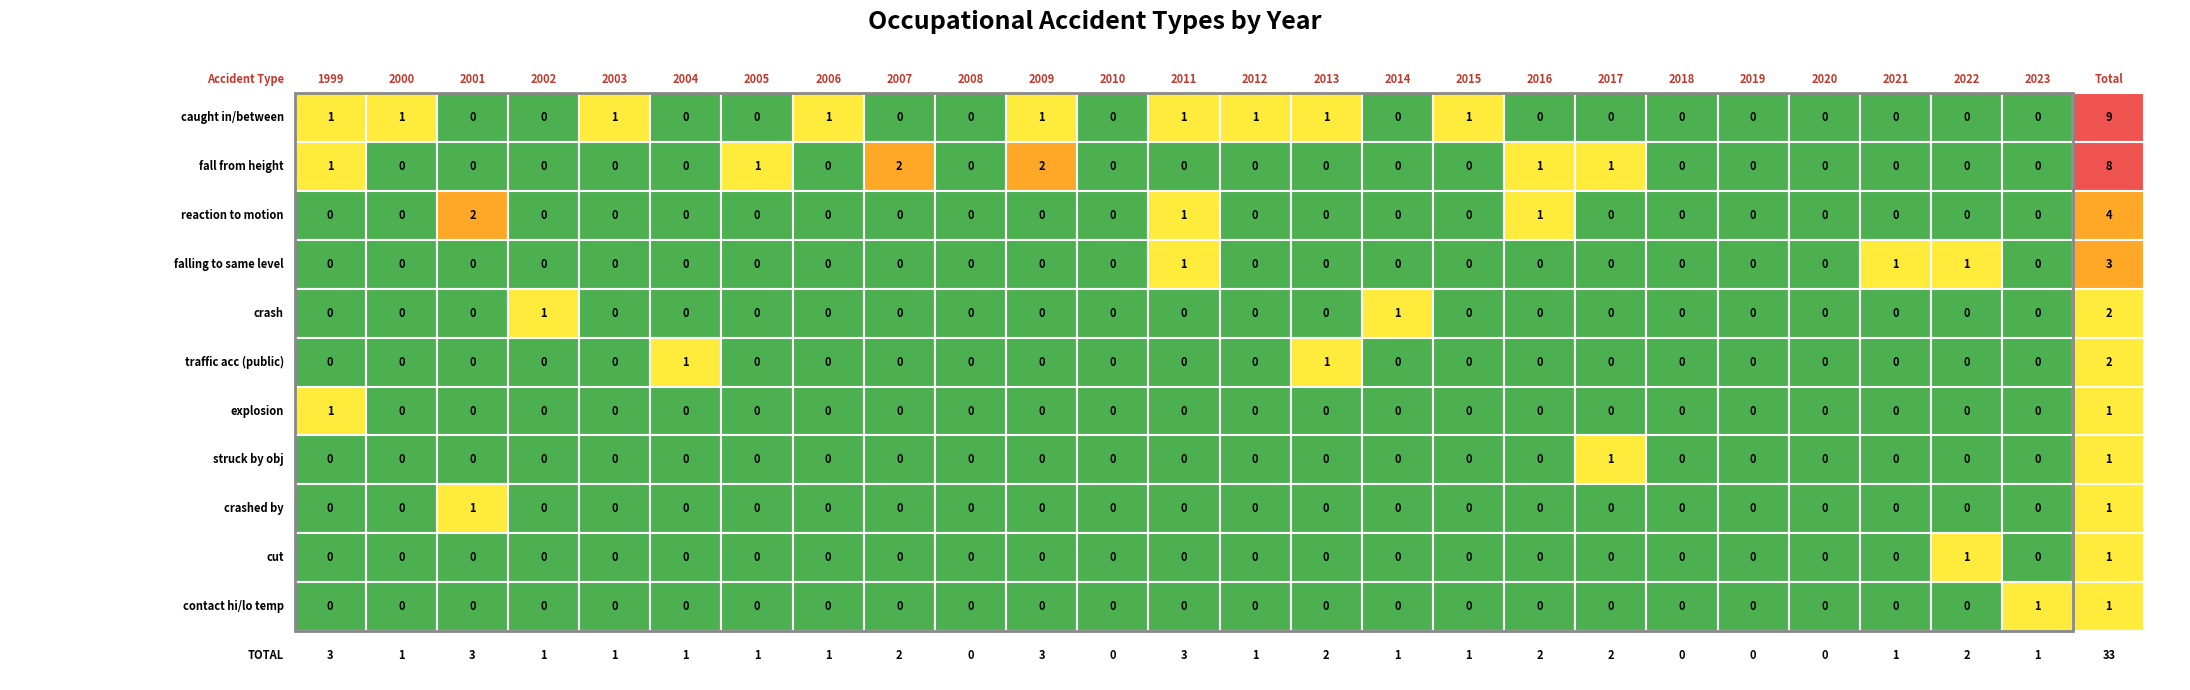

Reading left to right, extract all data points from this chart.

caught in/between: 1	1	0	0	1	0	0	1	0	0	1	0	1	1	1	0	1	0	0	0	0	0	0	0	0
fall from height: 1	0	0	0	0	0	1	0	2	0	2	0	0	0	0	0	0	1	1	0	0	0	0	0	0
reaction to motion: 0	0	2	0	0	0	0	0	0	0	0	0	1	0	0	0	0	1	0	0	0	0	0	0	0
falling to same level: 0	0	0	0	0	0	0	0	0	0	0	0	1	0	0	0	0	0	0	0	0	0	1	1	0
crash: 0	0	0	1	0	0	0	0	0	0	0	0	0	0	0	1	0	0	0	0	0	0	0	0	0
traffic acc (public): 0	0	0	0	0	1	0	0	0	0	0	0	0	0	1	0	0	0	0	0	0	0	0	0	0
explosion: 1	0	0	0	0	0	0	0	0	0	0	0	0	0	0	0	0	0	0	0	0	0	0	0	0
struck by obj: 0	0	0	0	0	0	0	0	0	0	0	0	0	0	0	0	0	0	1	0	0	0	0	0	0
crashed by: 0	0	1	0	0	0	0	0	0	0	0	0	0	0	0	0	0	0	0	0	0	0	0	0	0
cut: 0	0	0	0	0	0	0	0	0	0	0	0	0	0	0	0	0	0	0	0	0	0	0	1	0
contact hi/lo temp: 0	0	0	0	0	0	0	0	0	0	0	0	0	0	0	0	0	0	0	0	0	0	0	0	1